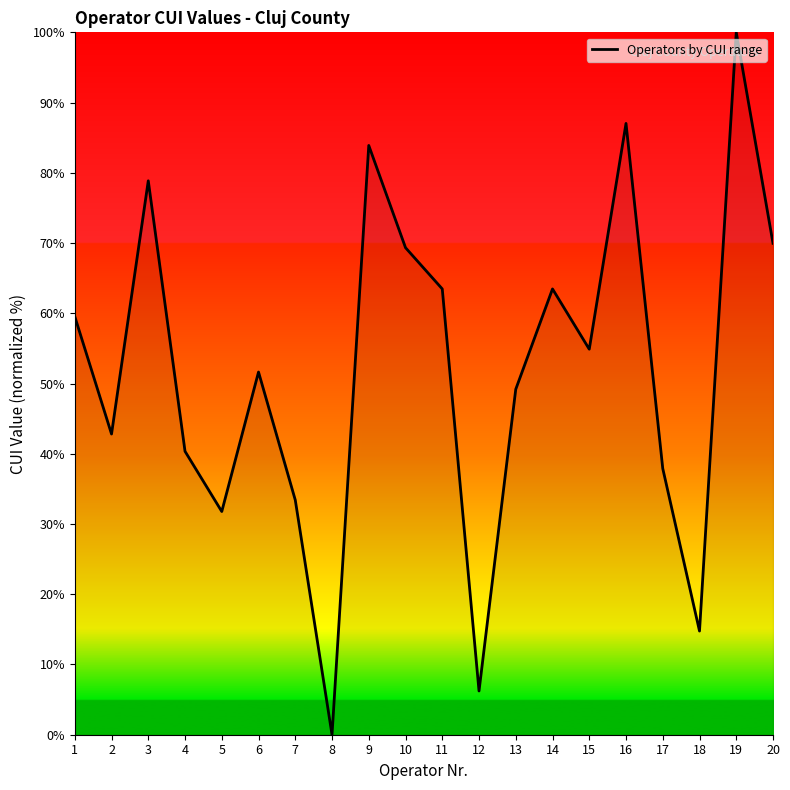

At which category does the data reach its first local valley?

2